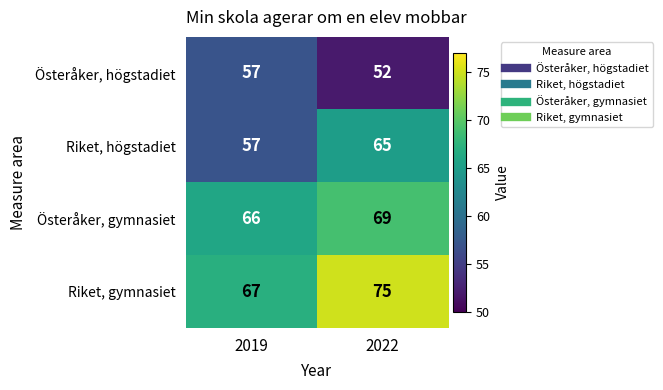

Which category has the highest value across all series?

2022